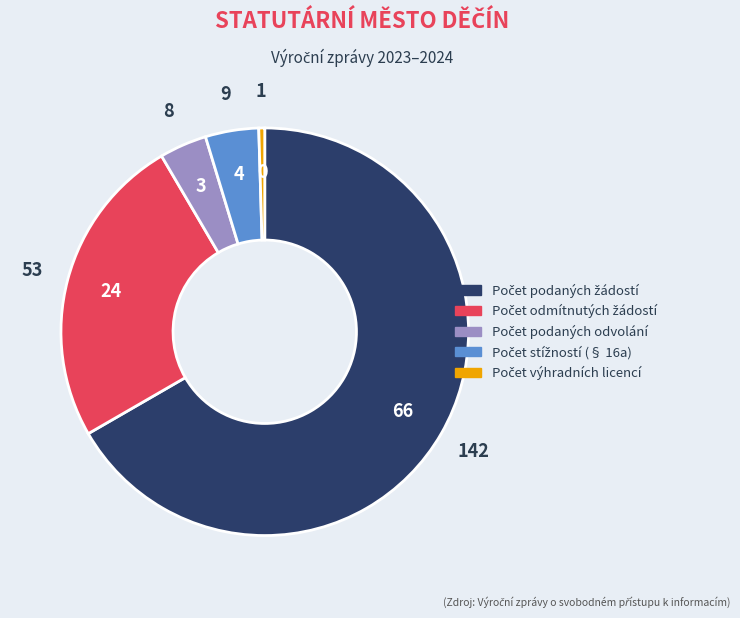

Is there any slice that represents more than half of the pie?

Yes